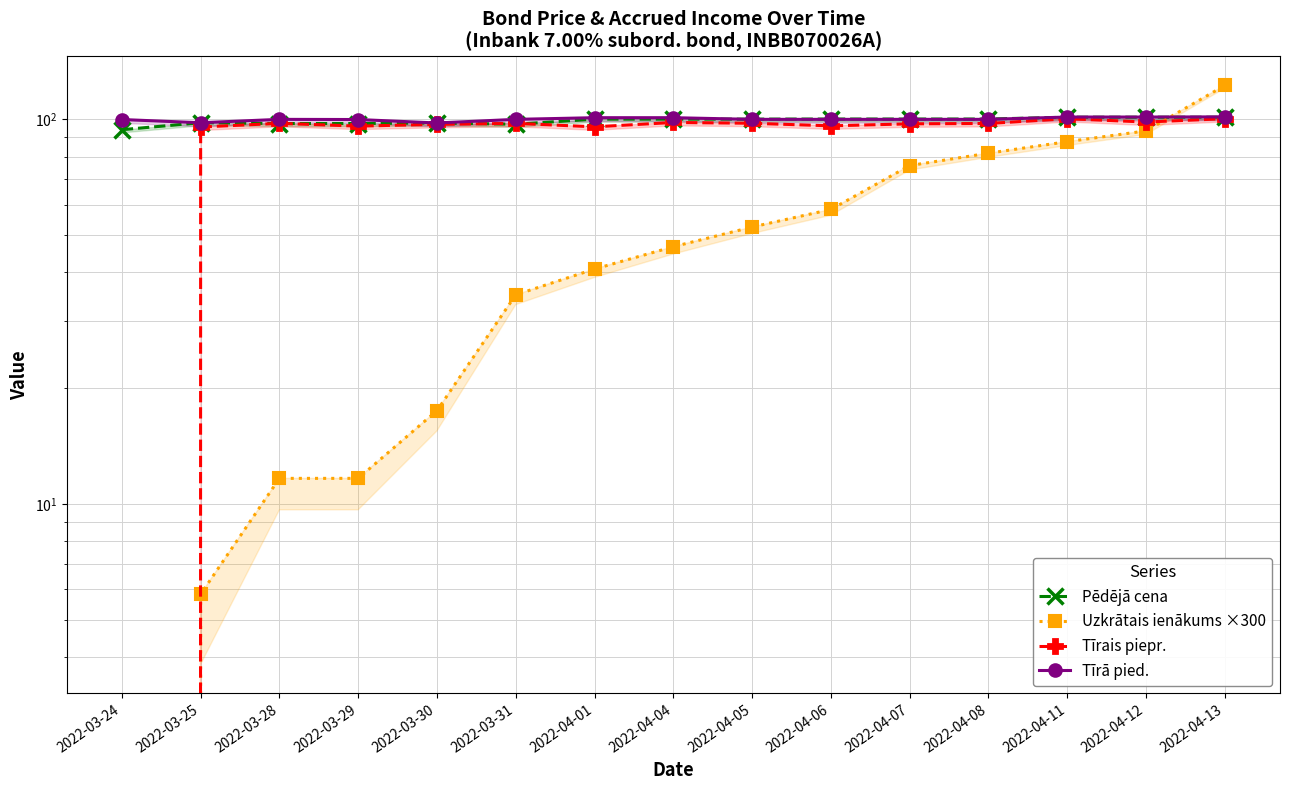

What is the difference between the Uzkrātais ienākums ×300 values at 2022-03-30 and 2022-04-07?

58.3